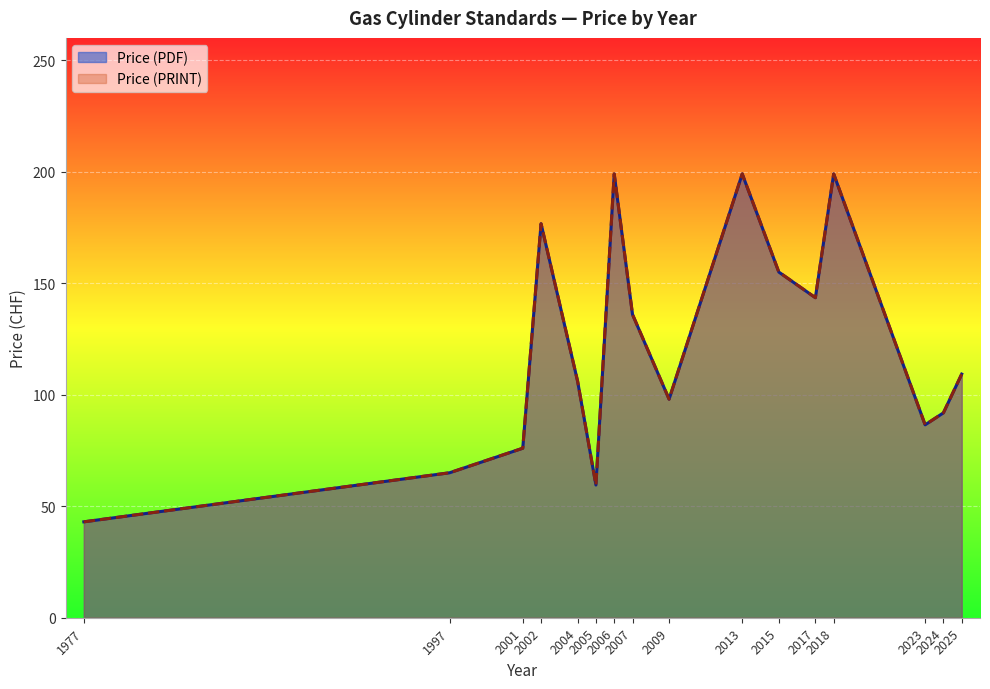

What is the value of the Price (PDF) point at the 29th from the left?

65